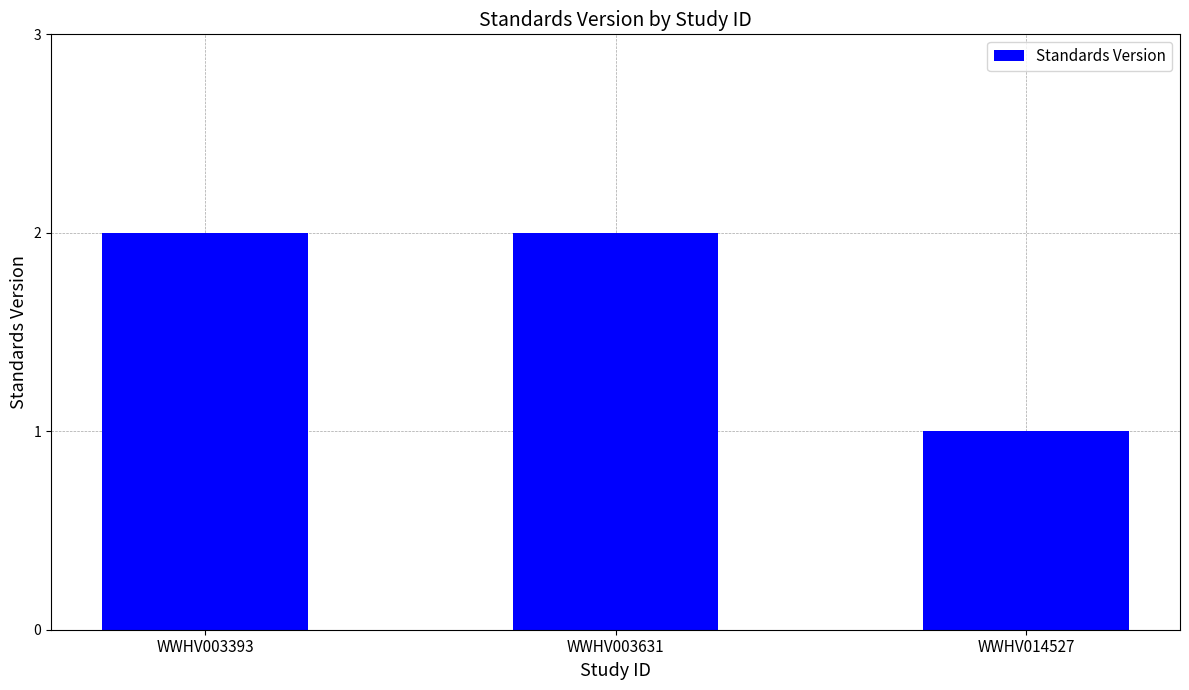

At which label is the value closest to 1?

WWHV014527